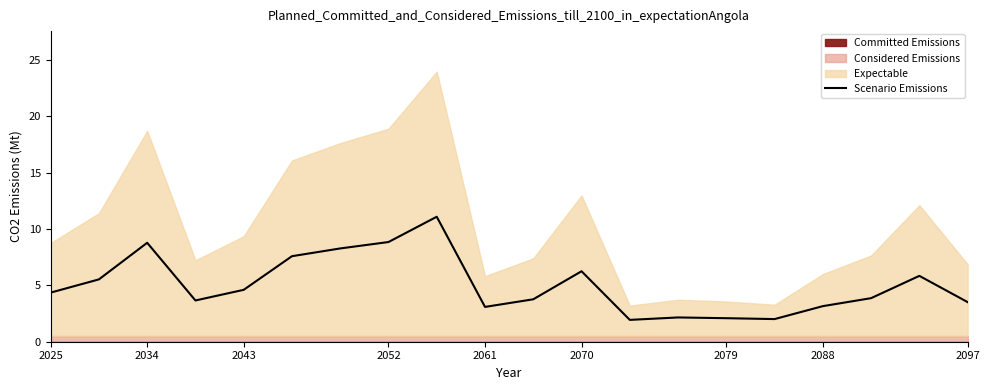

Where does the data first go above 4?

2025